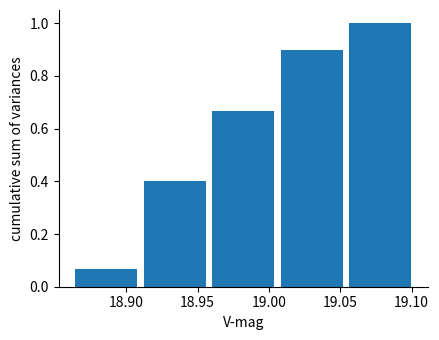

Reading left to right, transcribe this chart: for each bar, give the range it covers on the x-axis and its height. Neither the bar edges nor the heights are printed on the chart, so give them approximately, as read against the axes.

18.862 to 18.910: 0.06
18.910 to 18.958: 0.40
18.958 to 19.006: 0.66
19.006 to 19.054: 0.90
19.054 to 19.102: 1.00